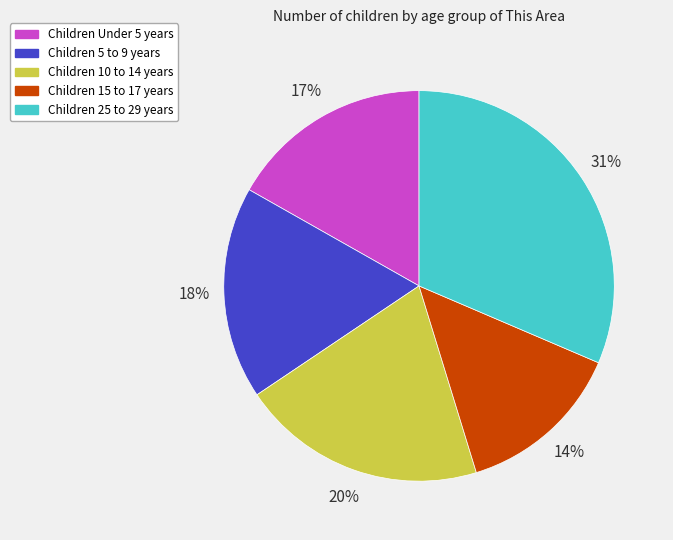

To the nearest percent, what is the average slice percentage?

20%